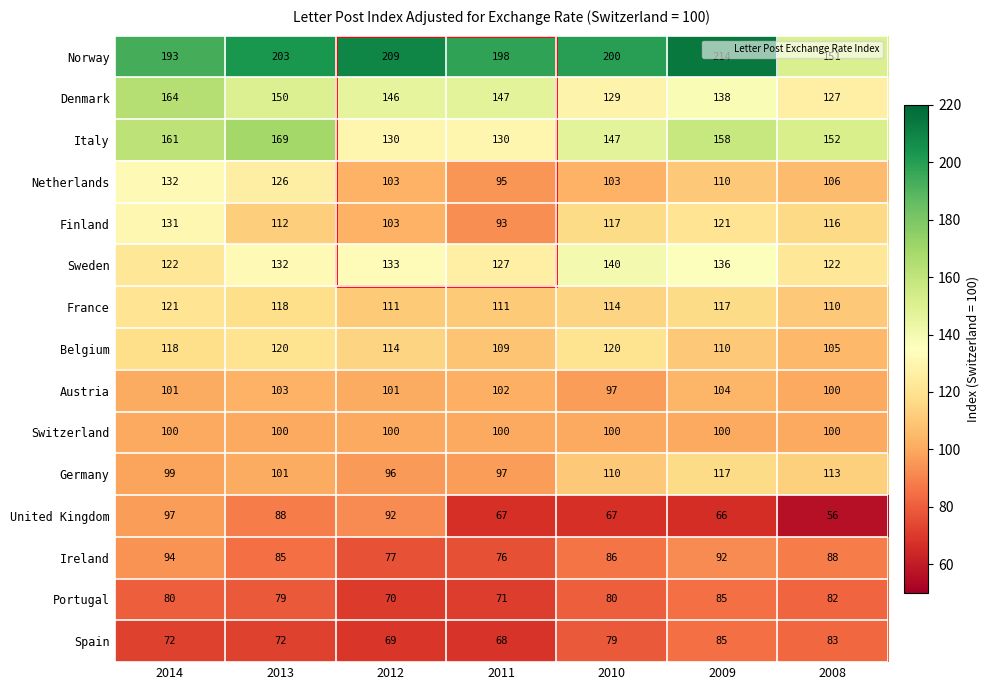

What is the difference between the maximum and minimum values in the Germany series?

21